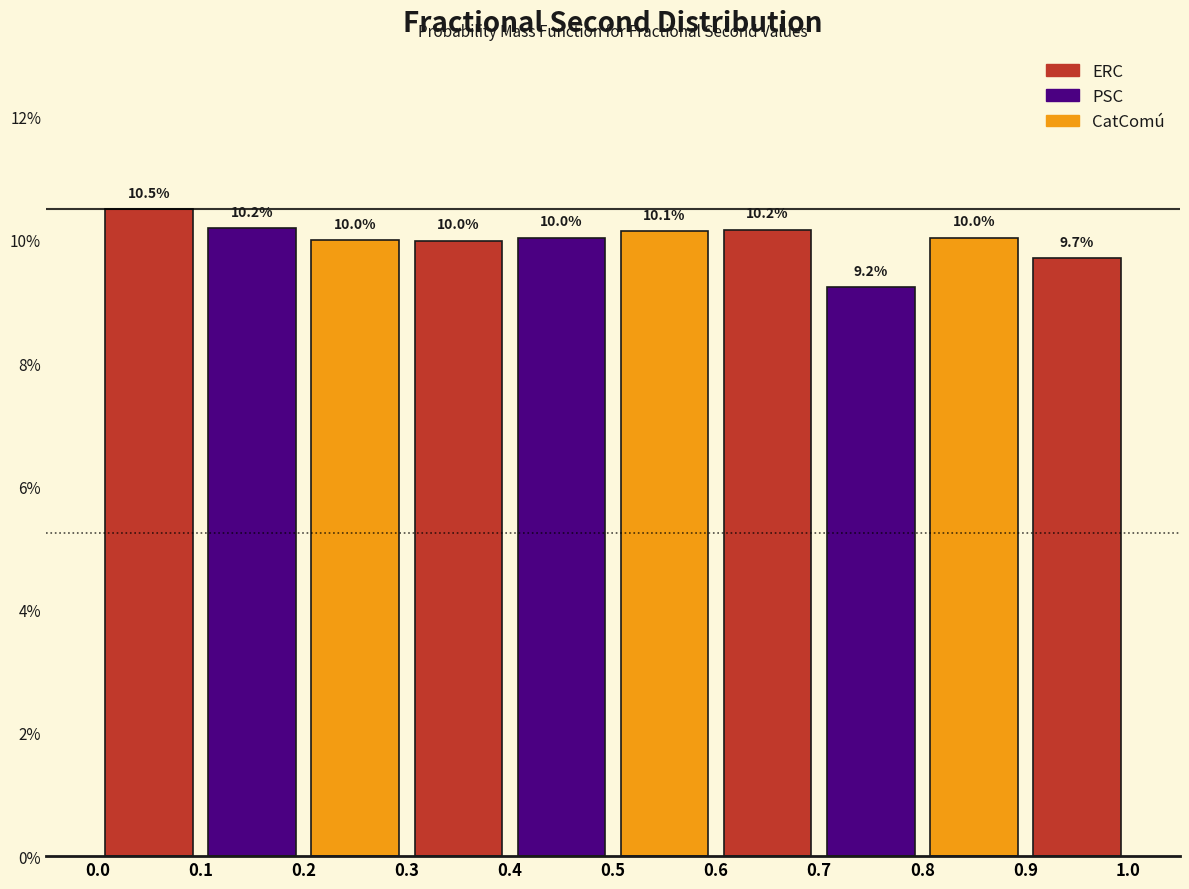

How tall is the bar that spans 0.1 to 0.2 on the x-axis?

10.2